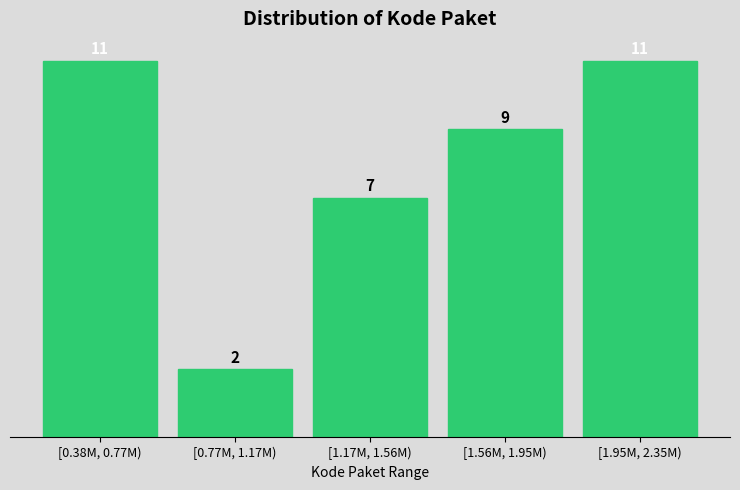

Reading left to right, transcribe all the data shown in this chart.

11	2	7	9	11